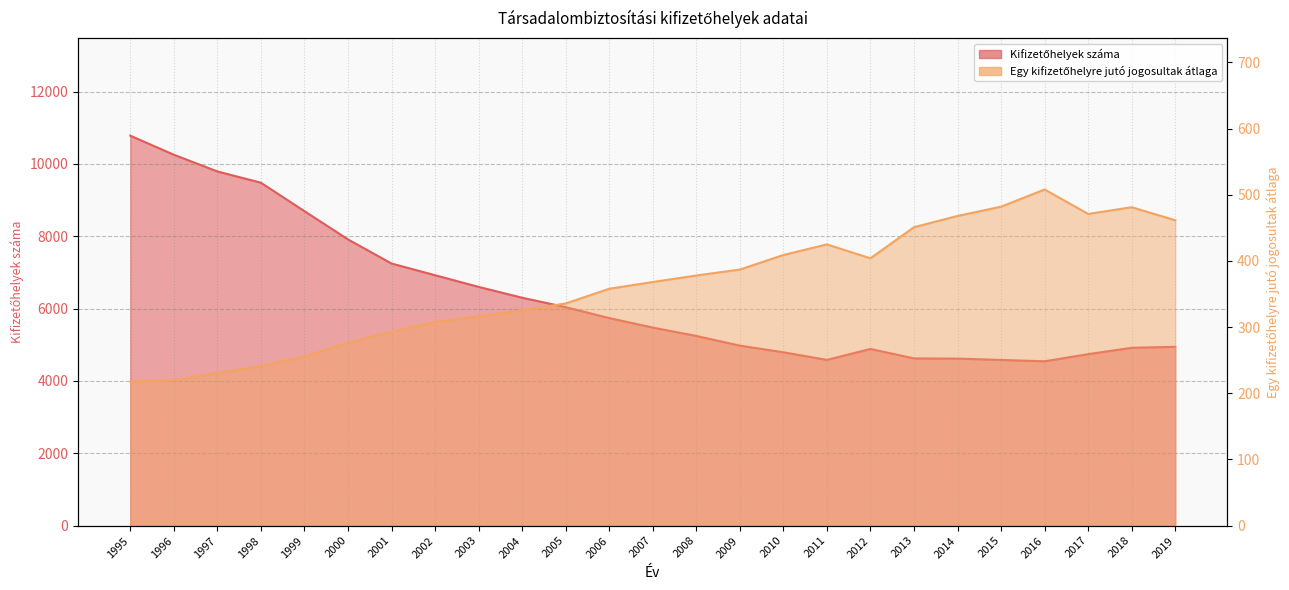

What is the difference between the maximum and minimum values in the Kifizetőhelyek száma series?

6237.0